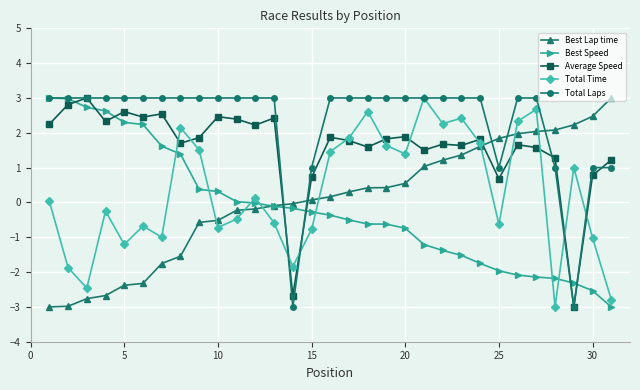

What is the highest value of the Average Speed series?

3.0